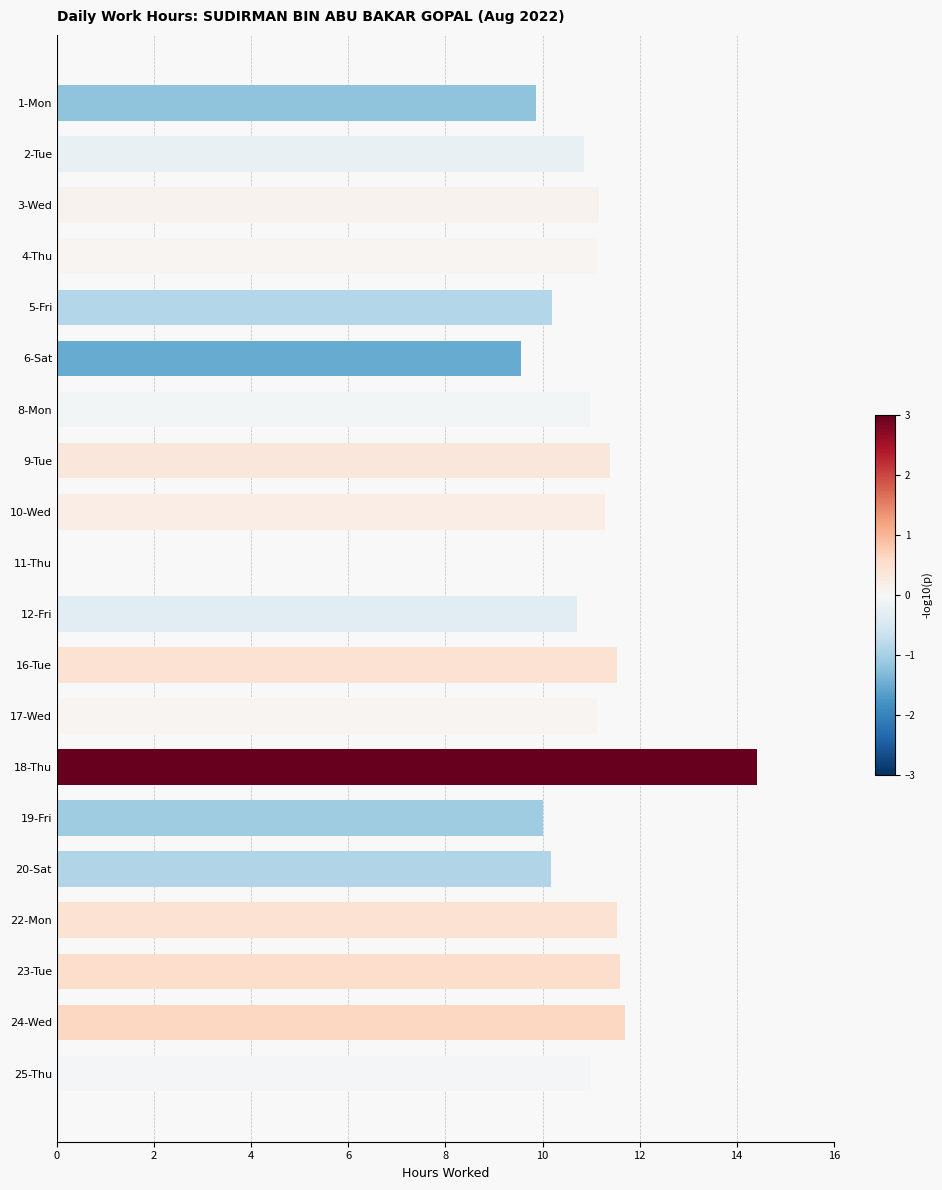

At which category does the chart reach its peak across all series?

18-Thu